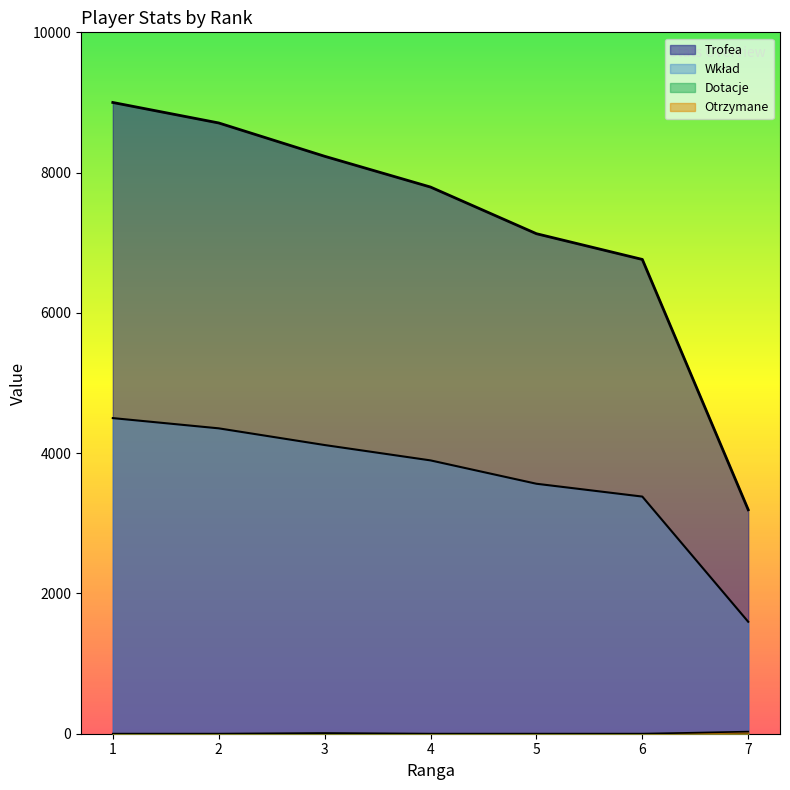

At how many categories does at least one series exceed 341?

7